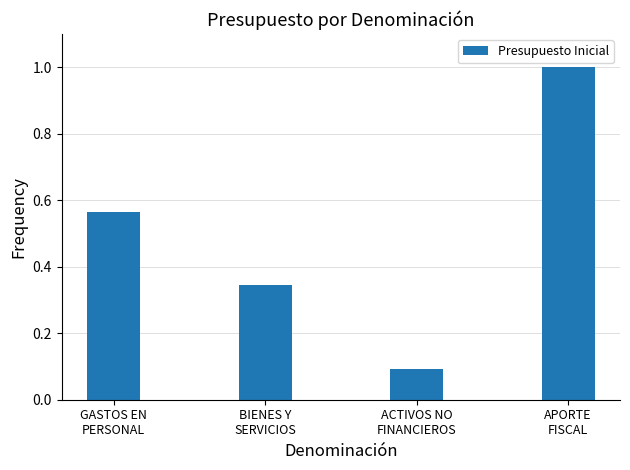

How many values are between 0 and 1?

4